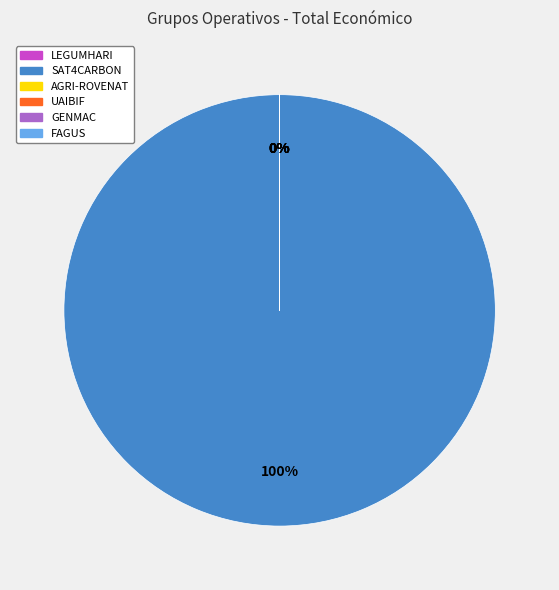

True or false: GENMAC accounts for 0% of the total.

True